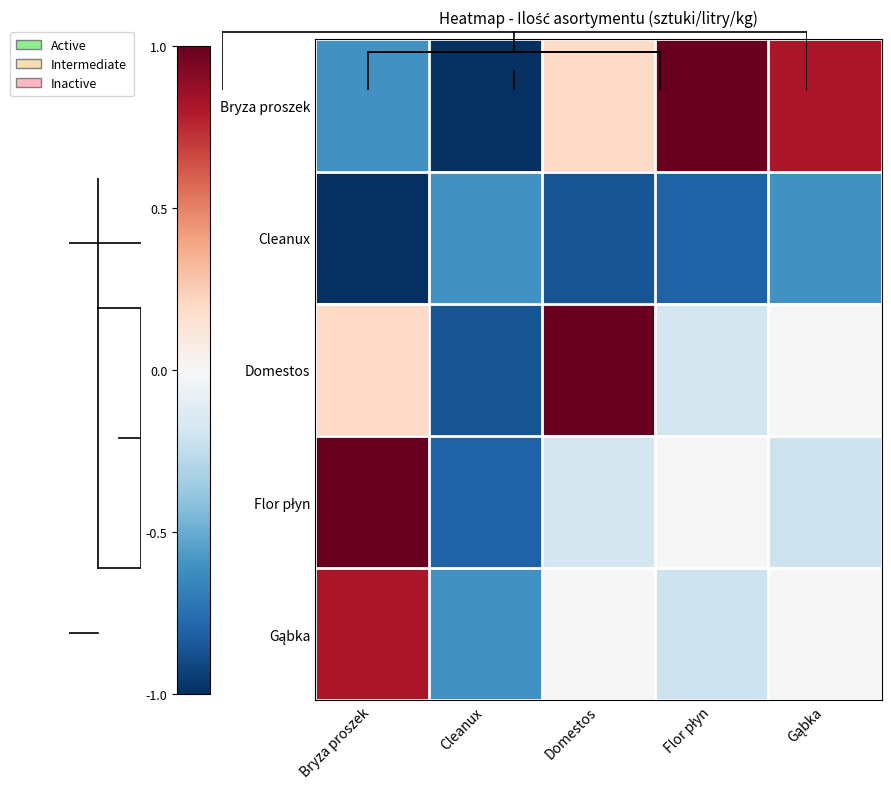

At which label does Gąbka first exceed 0?

Bryza proszek